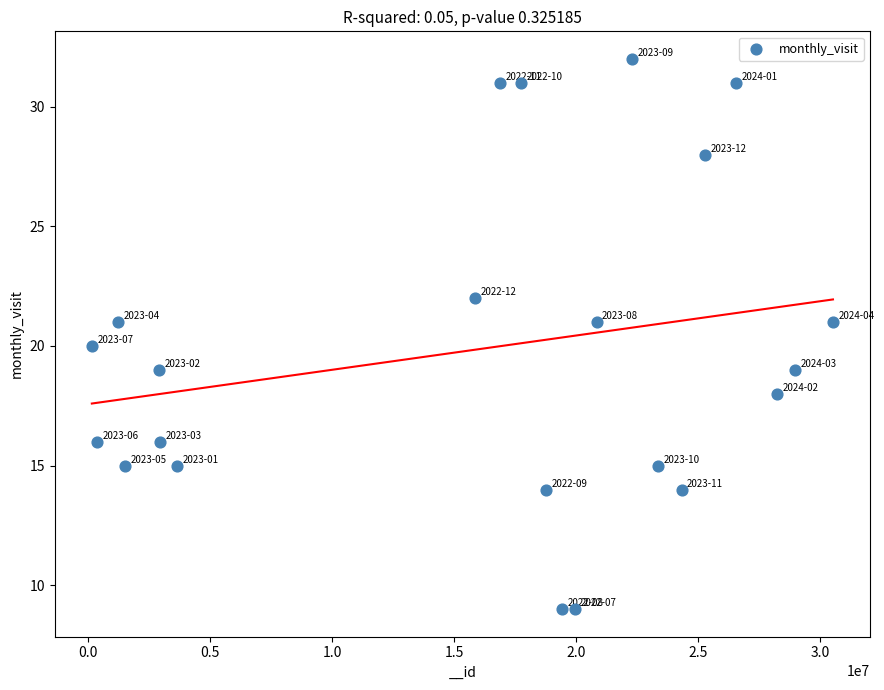

What is the range of Y values (max minus min)?

23